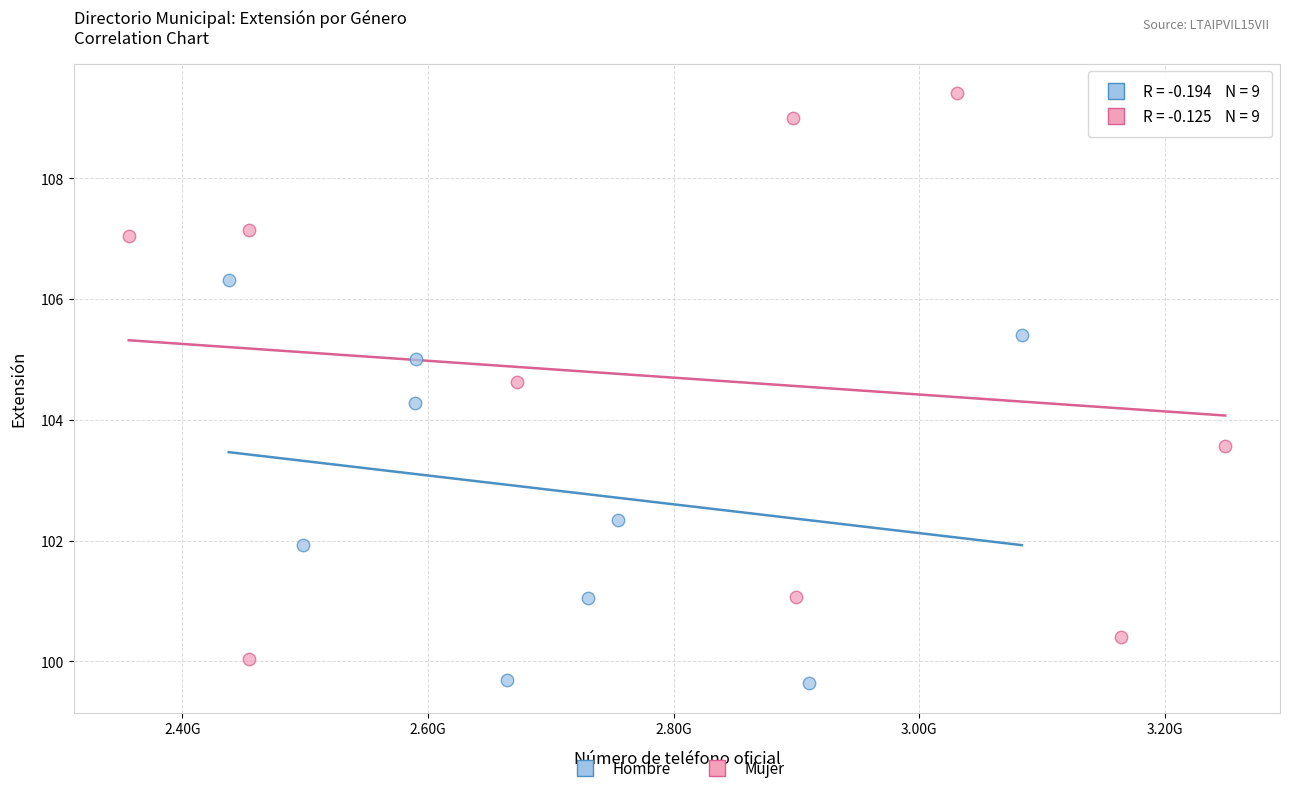

Which series has the largest Y range (max minus min)?

Mujer